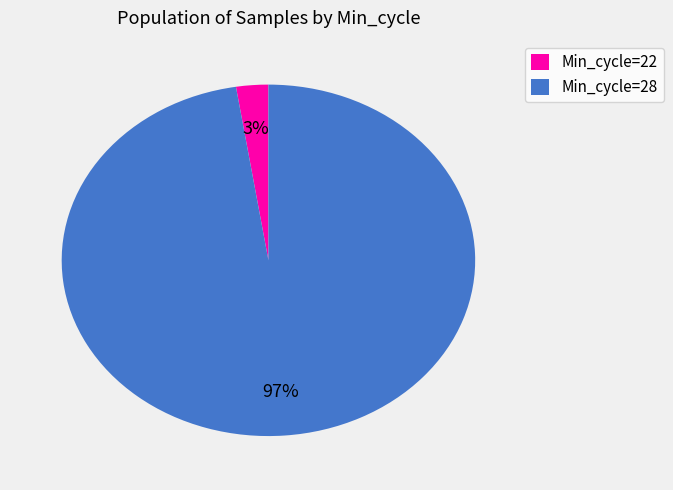

To the nearest percent, what is the average slice percentage?

50%